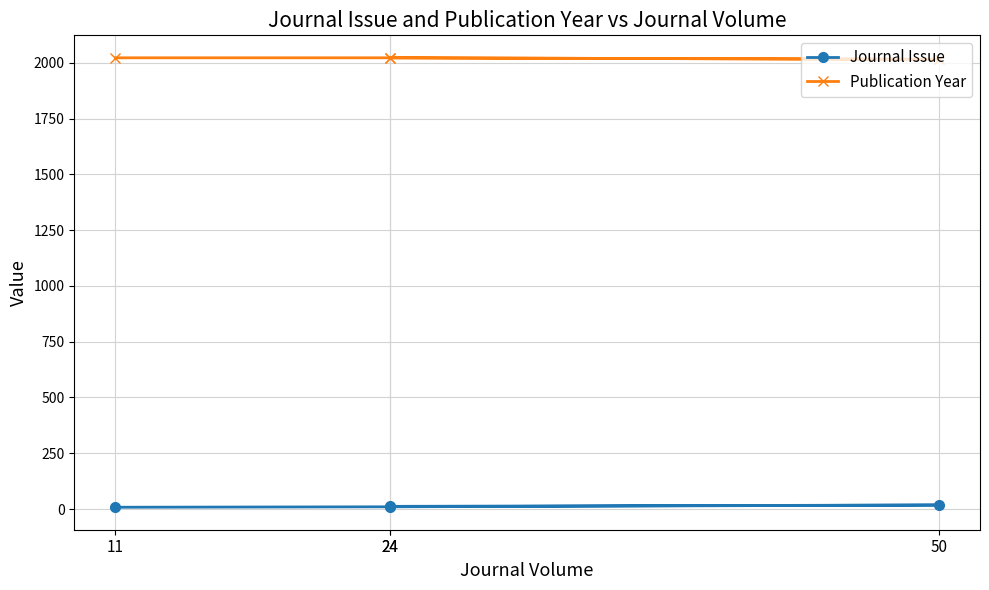

Which series has the largest total across all categories?

Publication Year